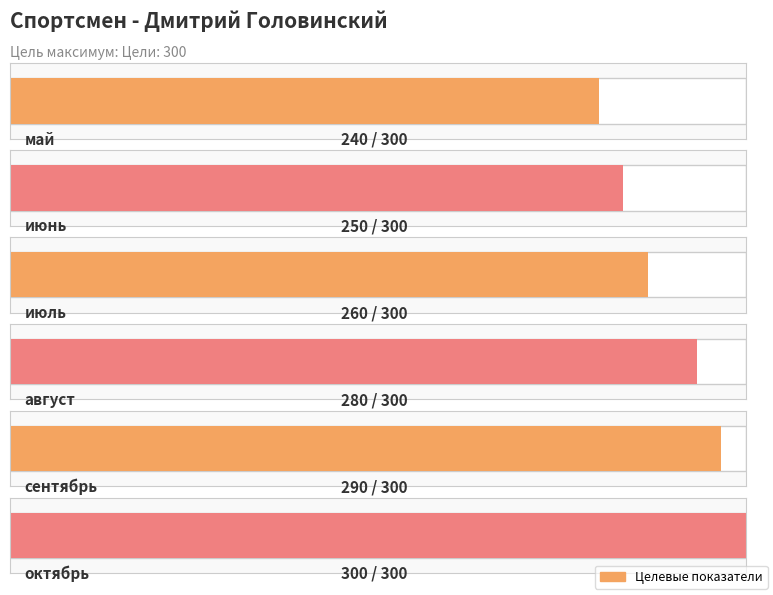

Reading left to right, extract all data points from this chart.

240	250	260	280	290	300